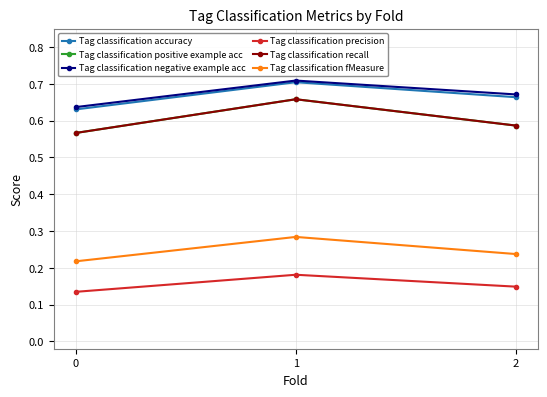

At which category is the sum across all series the highest?

1